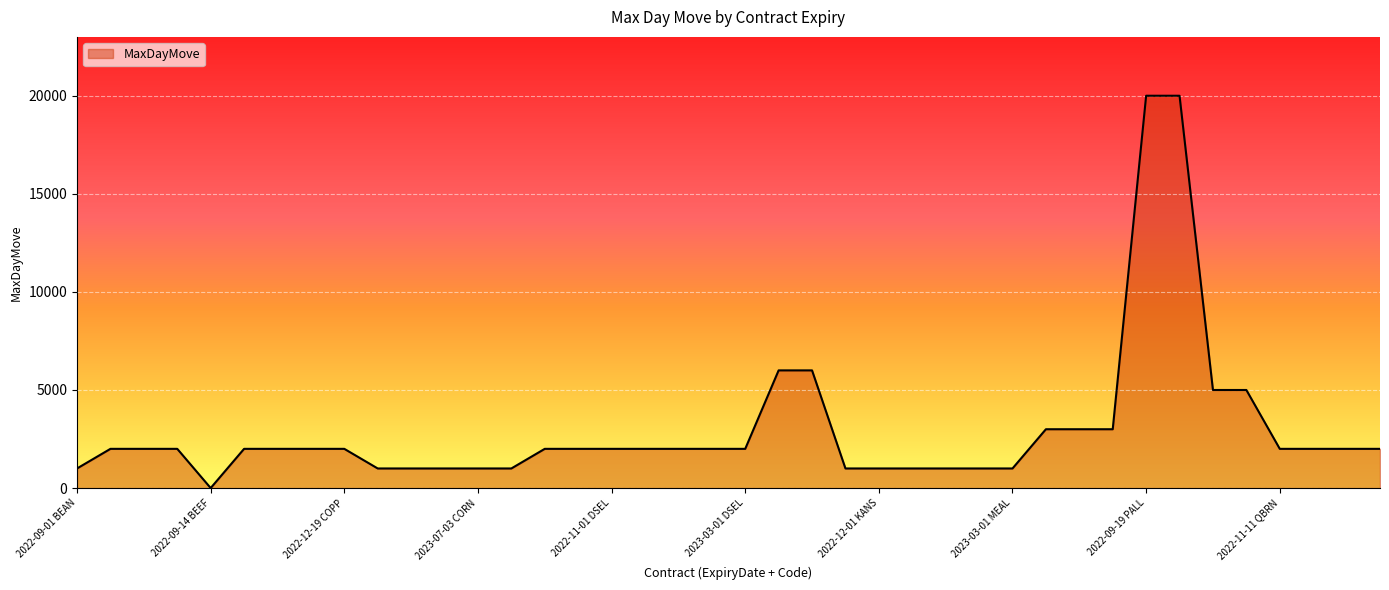

Reading left to right, list all the values displayed in this chart.

1000	2000	2000	2000	2	2000	2000	2000	2000	1000	1000	1000	1000	1000	2000	2000	2000	2000	2000	2000	2000	6000	6000	1000	1000	1000	1000	1000	1000	3000	3000	3000	20000	20000	5000	5000	2000	2000	2000	2000